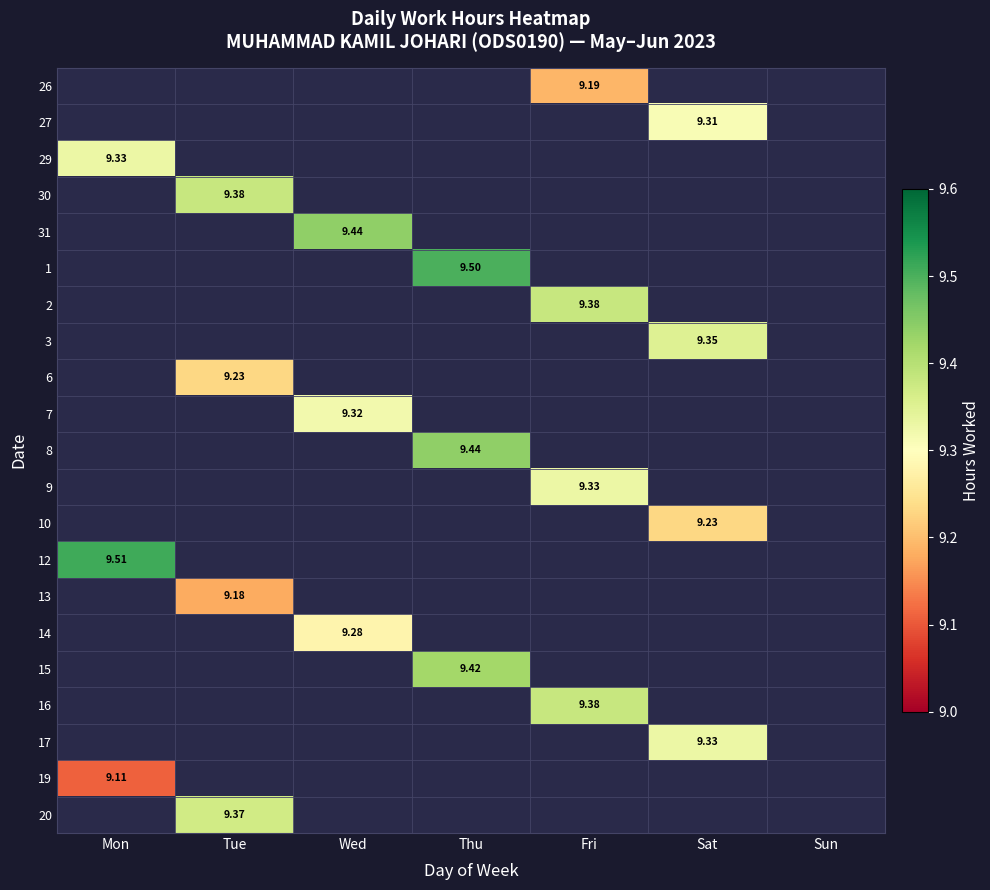

How many distinct data groups are displayed?

21